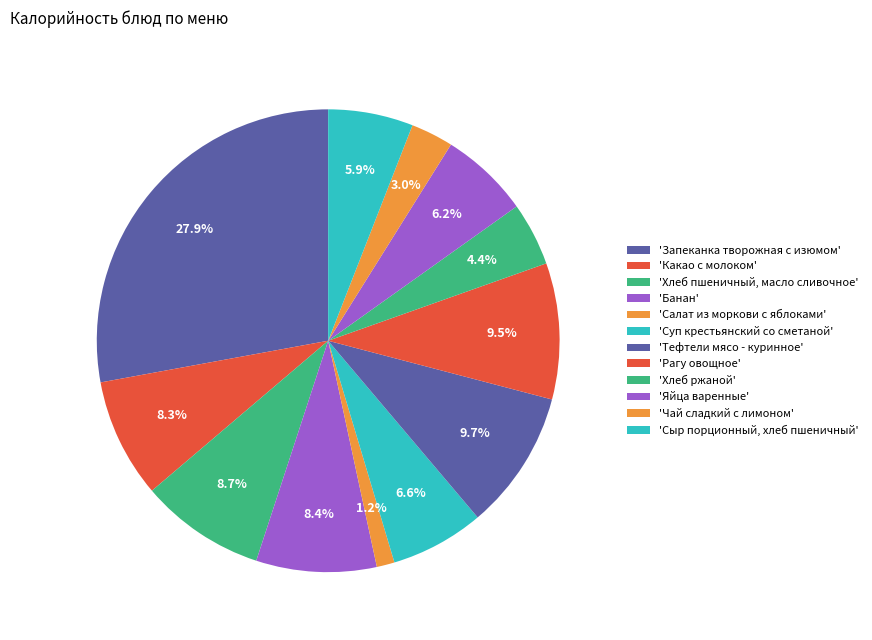

How many slices are in this pie chart?

12